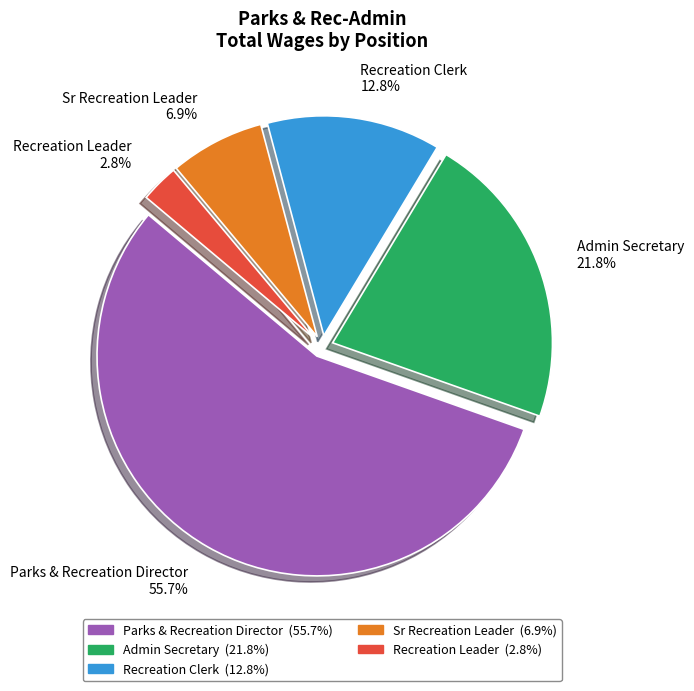

Combined, do Sr Recreation Leader and Recreation Leader account for over 50%?

No